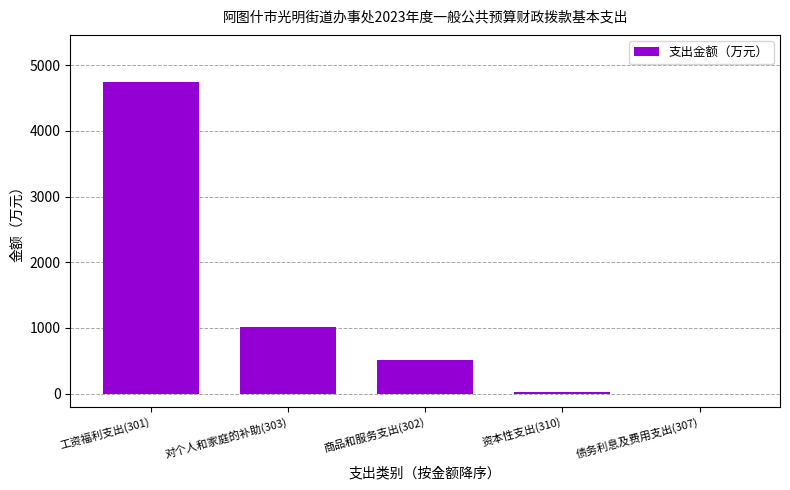

What is the sum of the values at 债务利息及费用支出(307) and 资本性支出(310)?

27.0